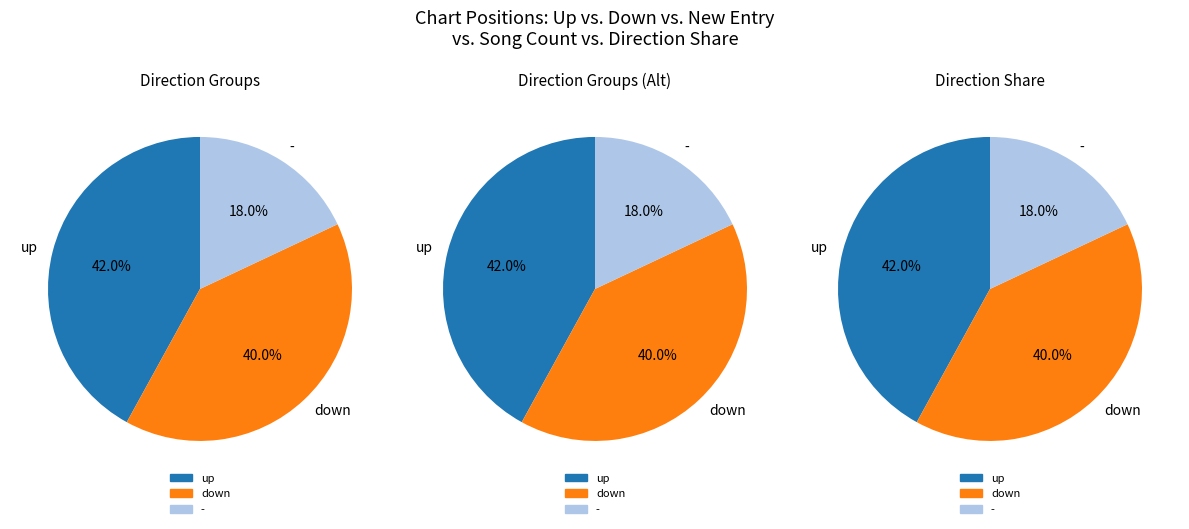

To the nearest percent, what is the combined percentage of up and down?

82%